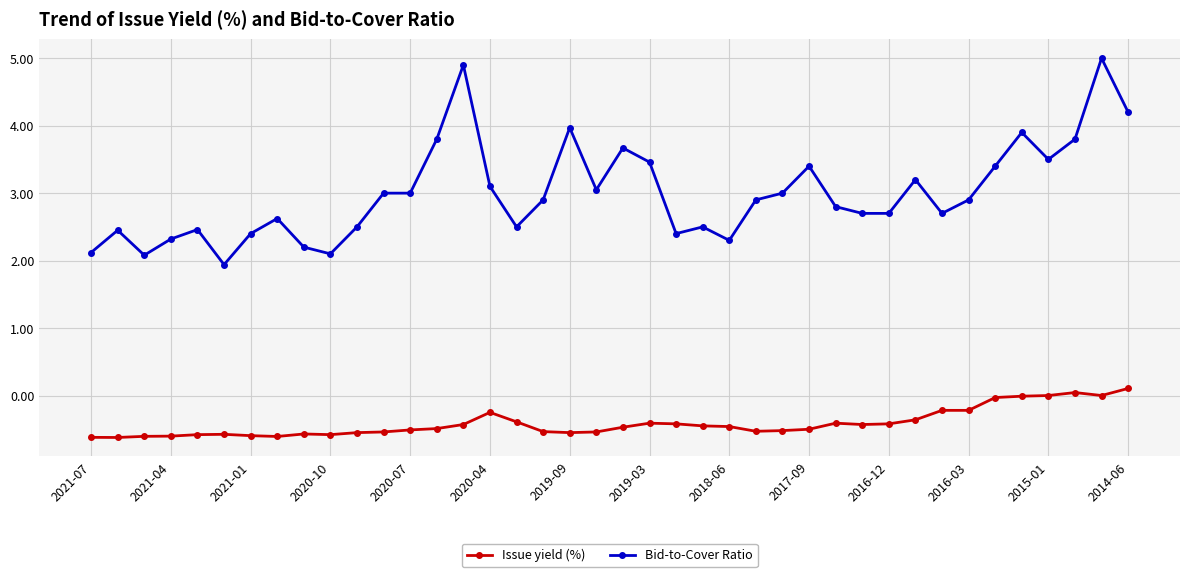

Does the chart have visible grid lines?

Yes